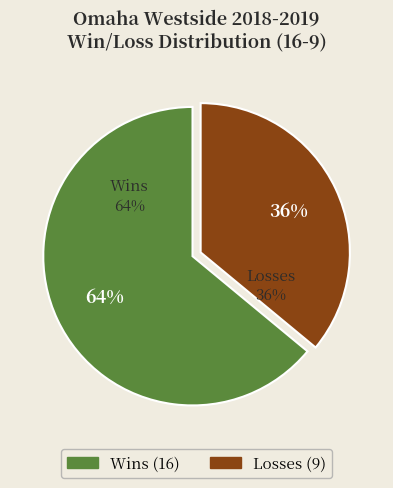

Count the number of slices in the pie.

2